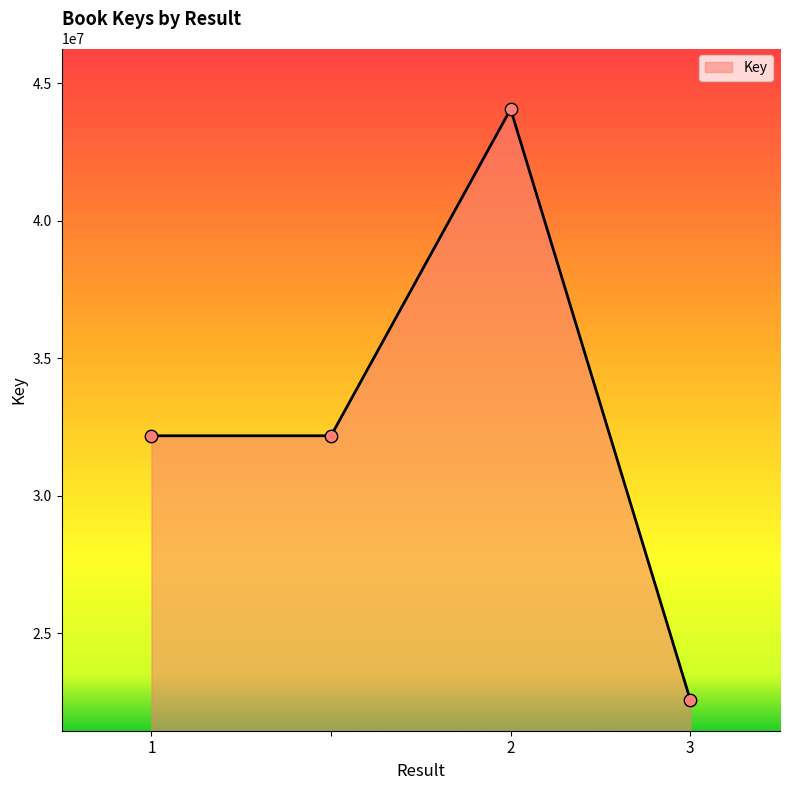

What is the smallest value displayed?

22589953